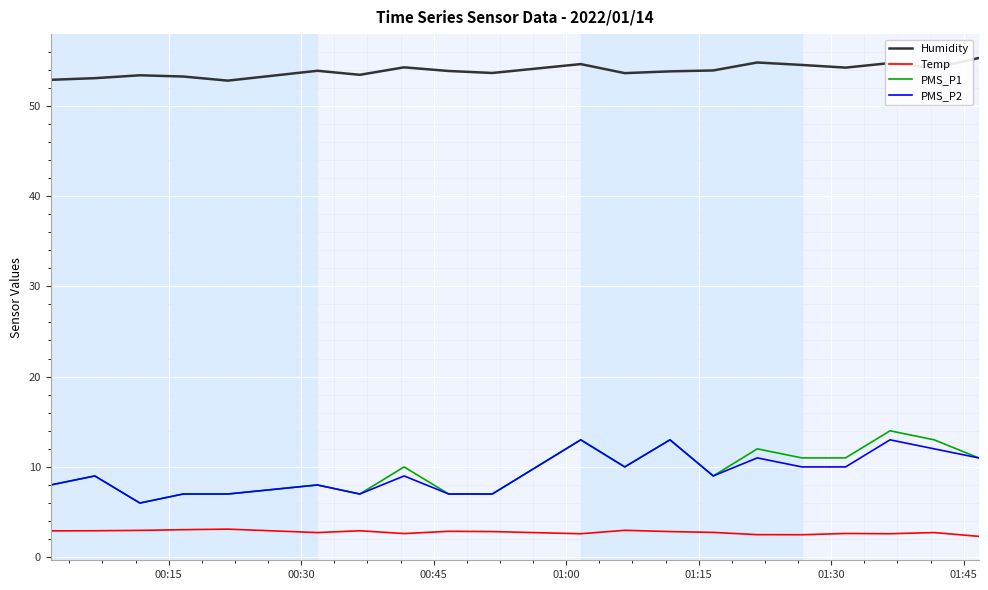

Which series has the largest range (max minus min)?

PMS_P1